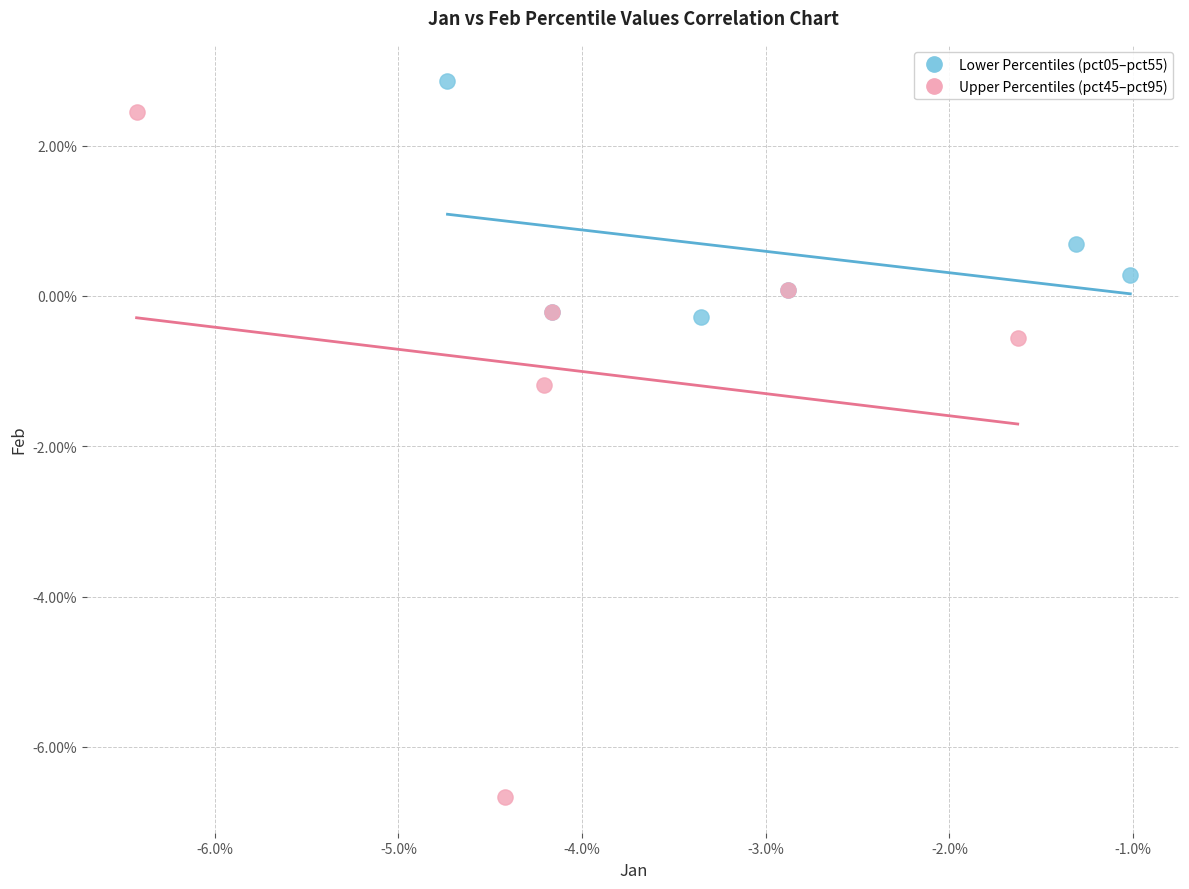

Which series has the widest spread of Y values?

Upper Percentiles (pct45–pct95)